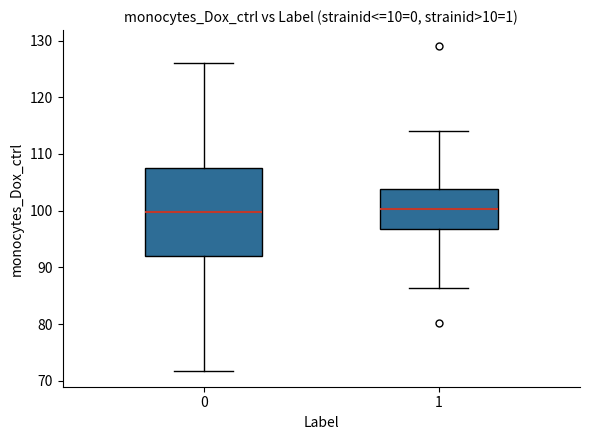

Which box is the tallest, from its lower edge to its upper edge?

0